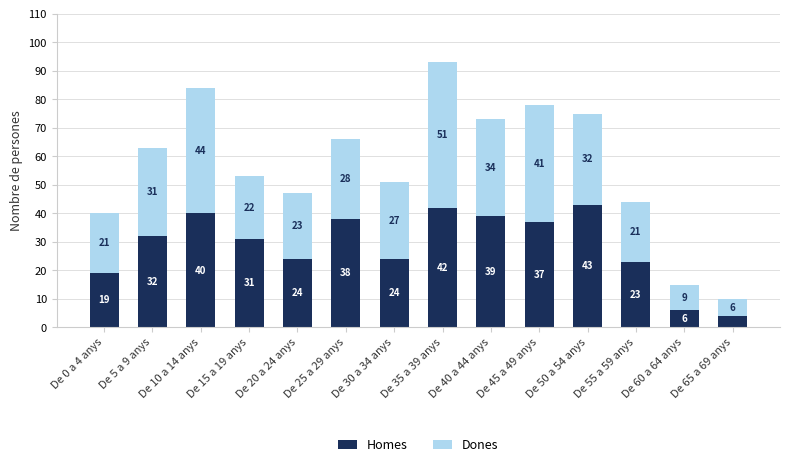

True or false: Homes has a value of 43 at De 50 a 54 anys.

True